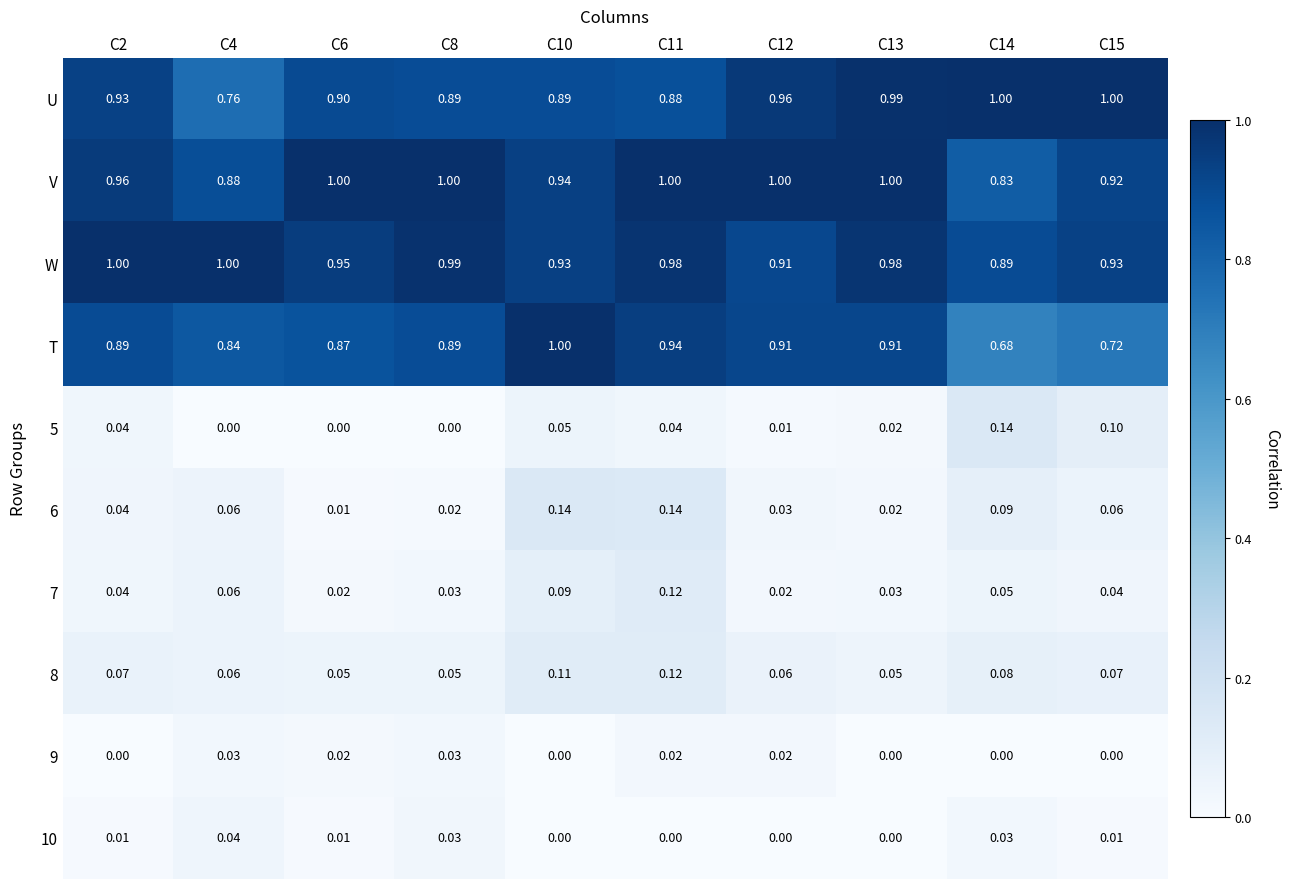

Which series has the widest spread of values?

T